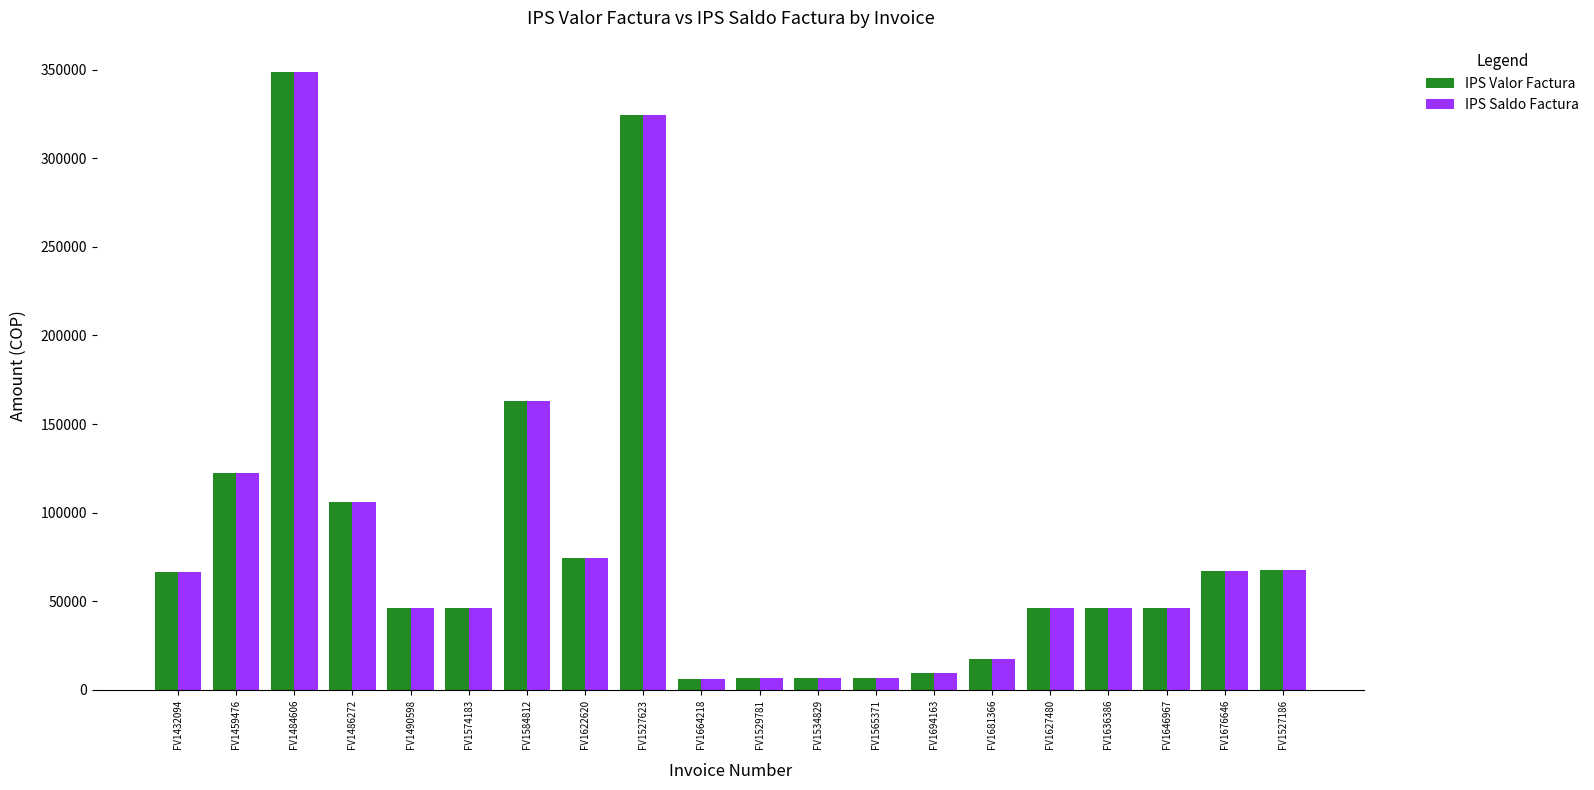

True or false: IPS Saldo Factura has a value of 24483 at FV1527186.

False